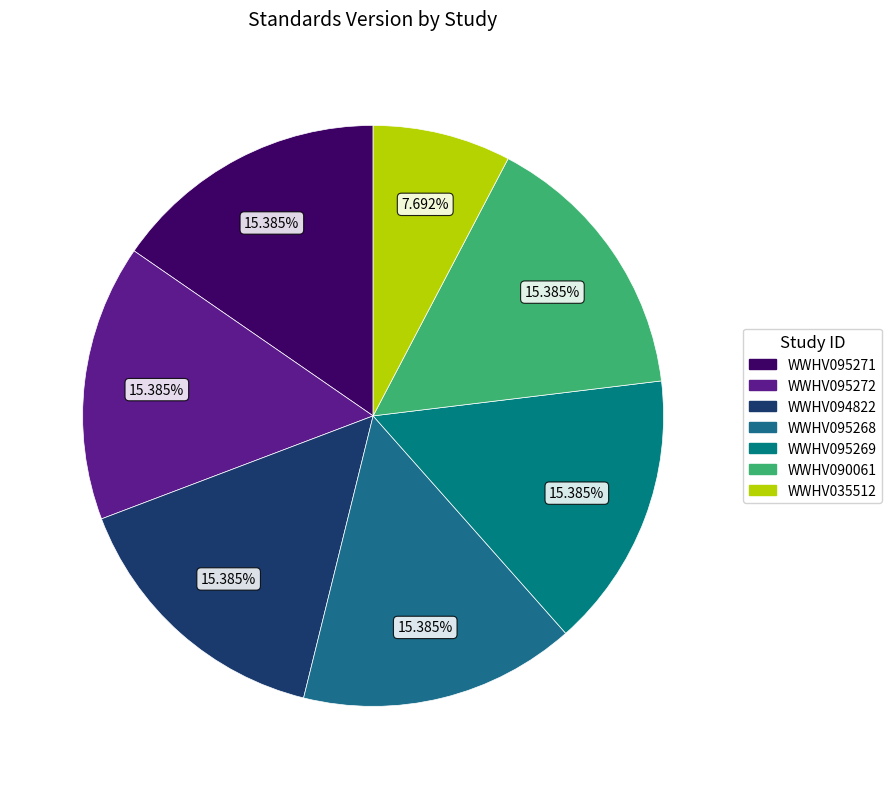

To the nearest percent, what is the difference between the largest and smallest slice percentages?

8%